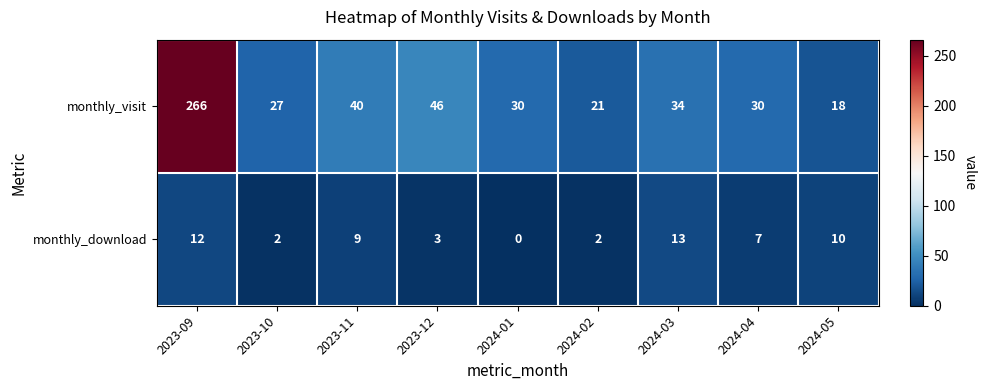

Where does the monthly_visit series first go above 30?

2023-09